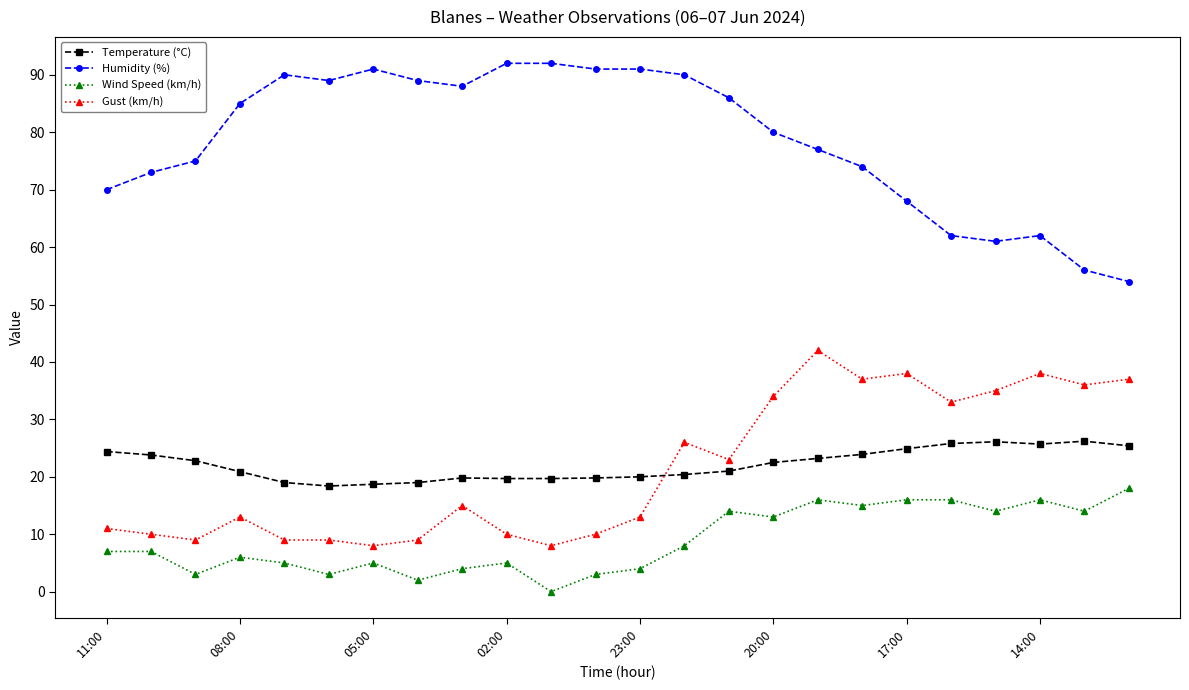

True or false: Temperature (°C) has more than 2 points higher than both neighbors.

True